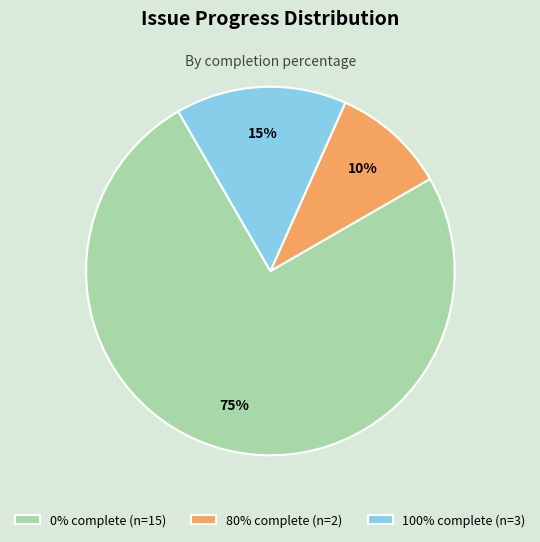

True or false: 0% complete (n=15) accounts for 86% of the total.

False